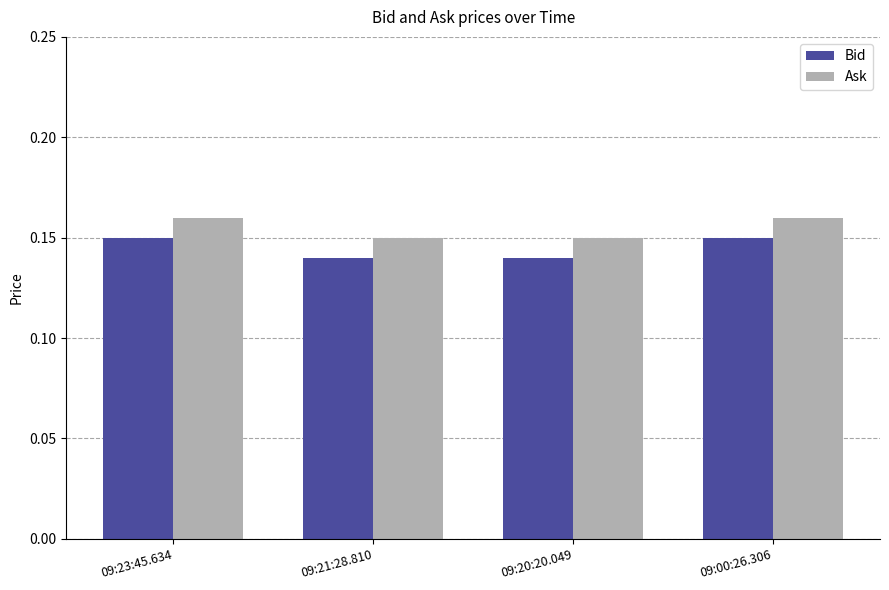

How many bars are there in each group?

2